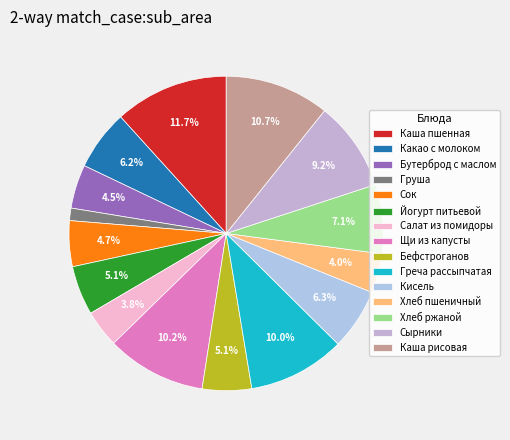

To the nearest percent, what is the combined percentage of Каша рисовая and Греча рассыпчатая?

21%